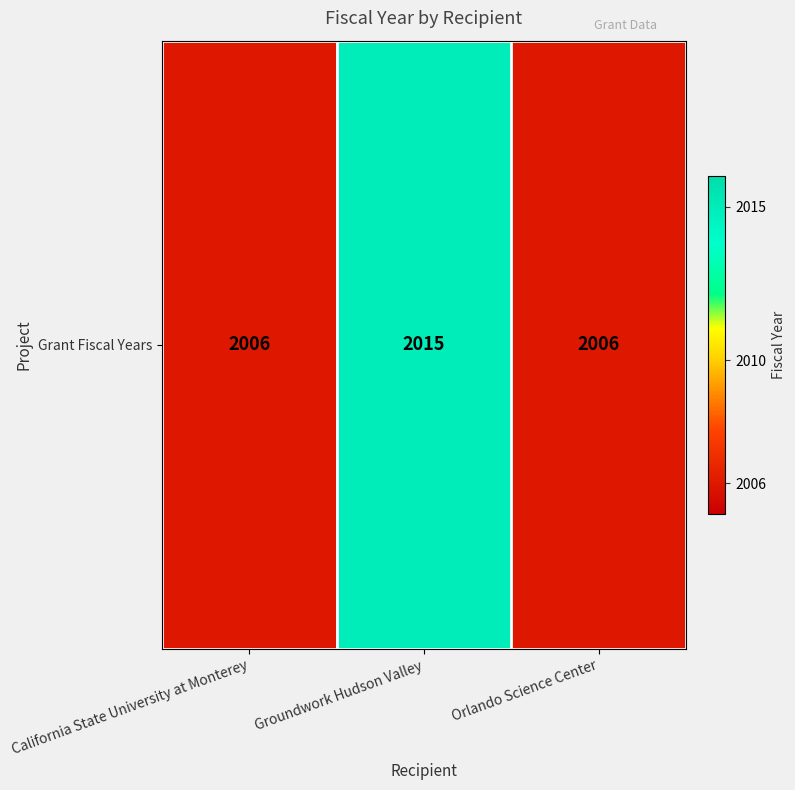

Approximately how many times larger is the value at Orlando Science Center compared to California State University at Monterey?

1.0